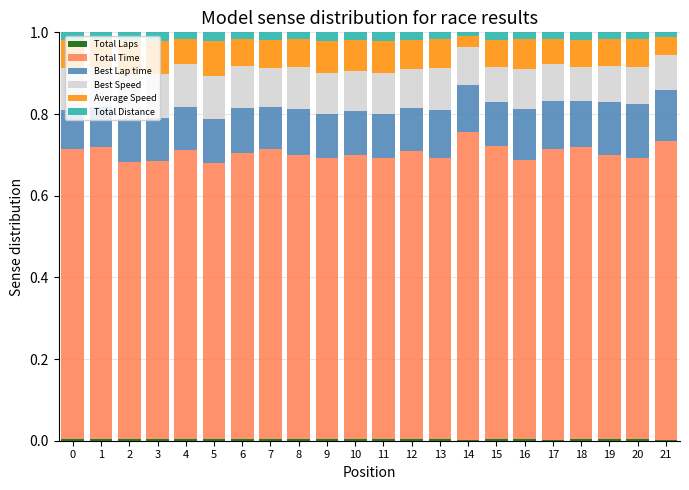

At how many categories does at least one series exceed 0?

22